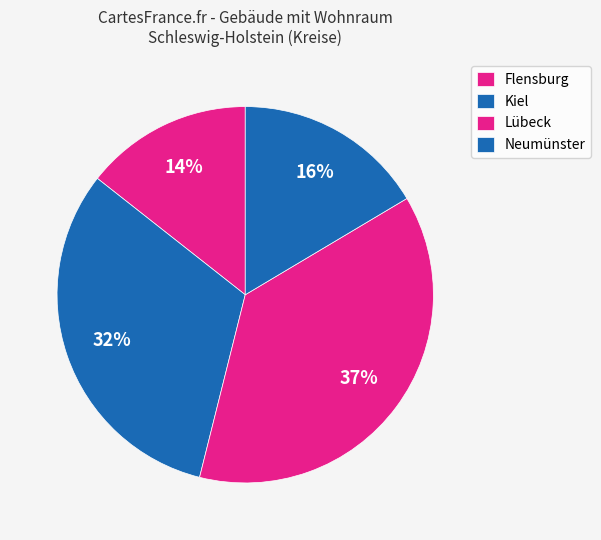

How many slices are in this pie chart?

4